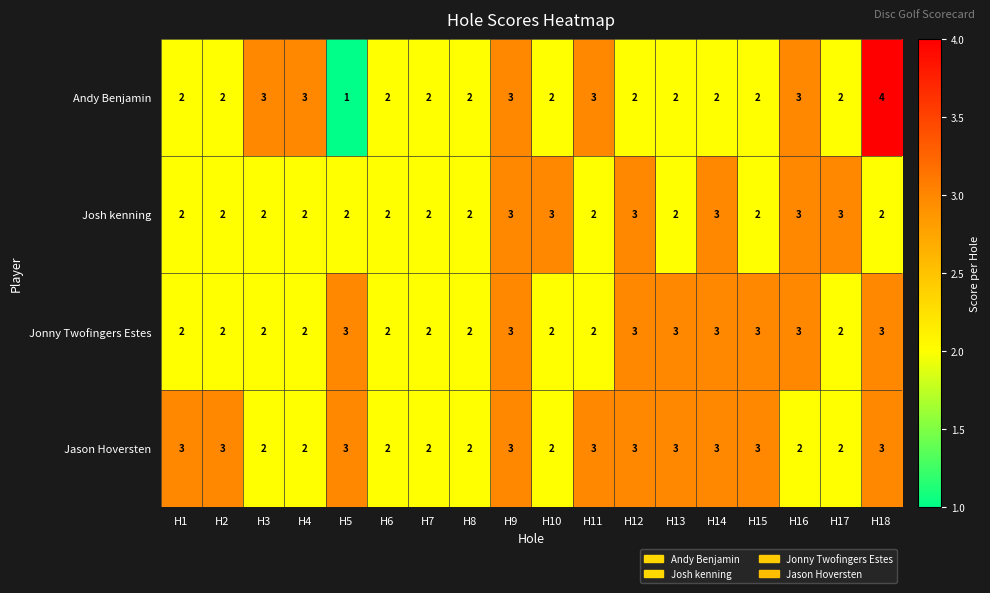

At how many categories does at least one series exceed 1?

18